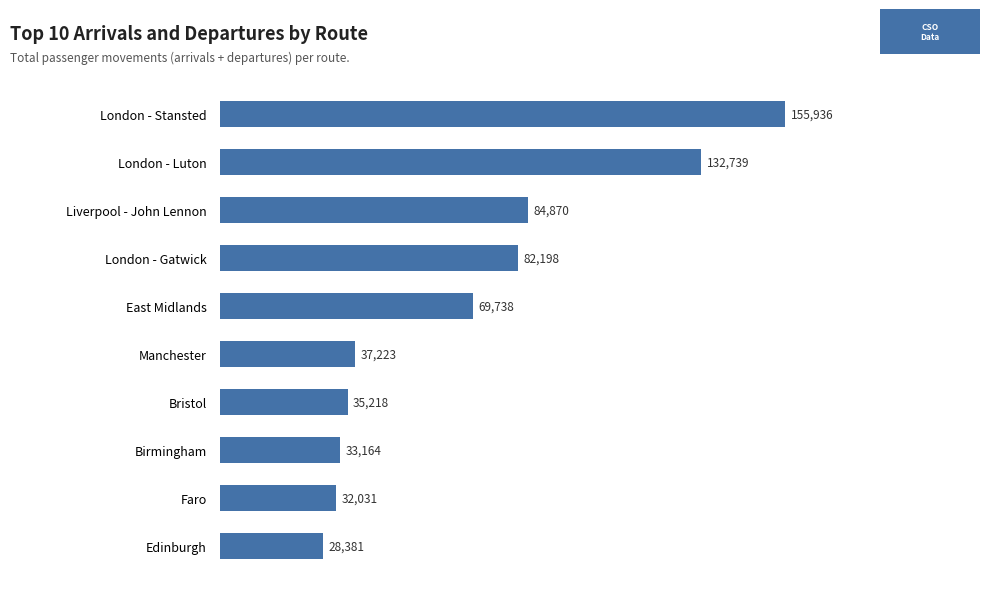

How many bars are there in total?

10